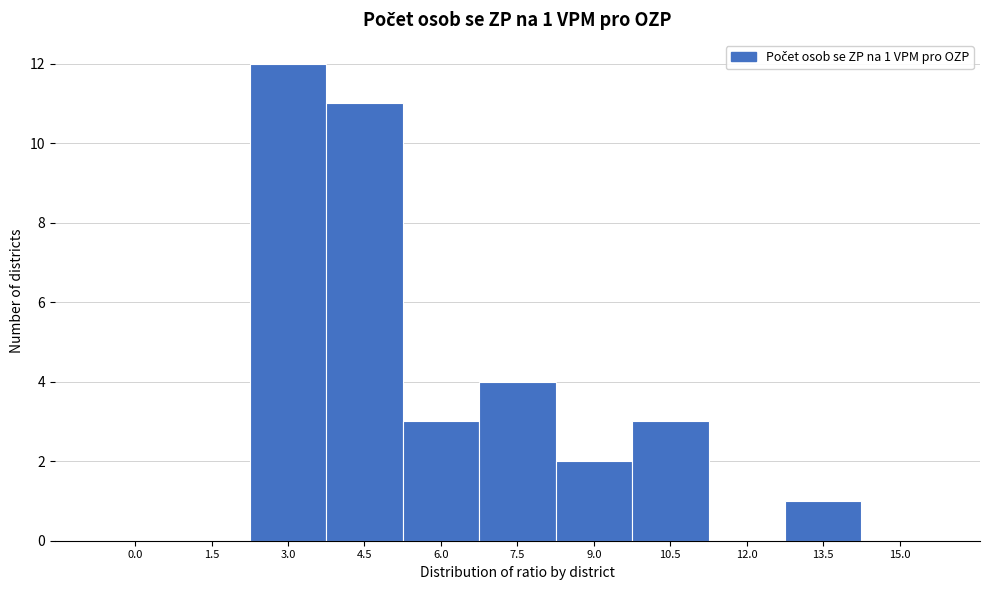

Reading right to left, transcribe all the data shown in this chart.

15.0=0	13.5=1	12.0=0	10.5=3	9.0=2	7.5=4	6.0=3	4.5=11	3.0=12	1.5=0	0.0=0